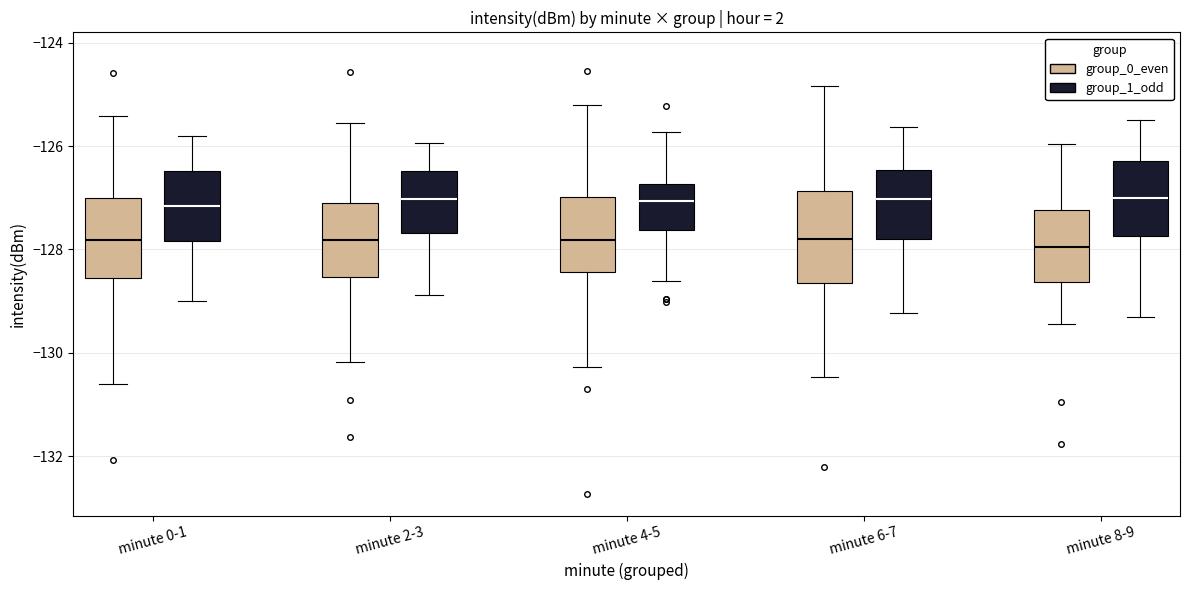

Which box is the tallest, from its lower edge to its upper edge?

minute 6-7 (group_0_even)